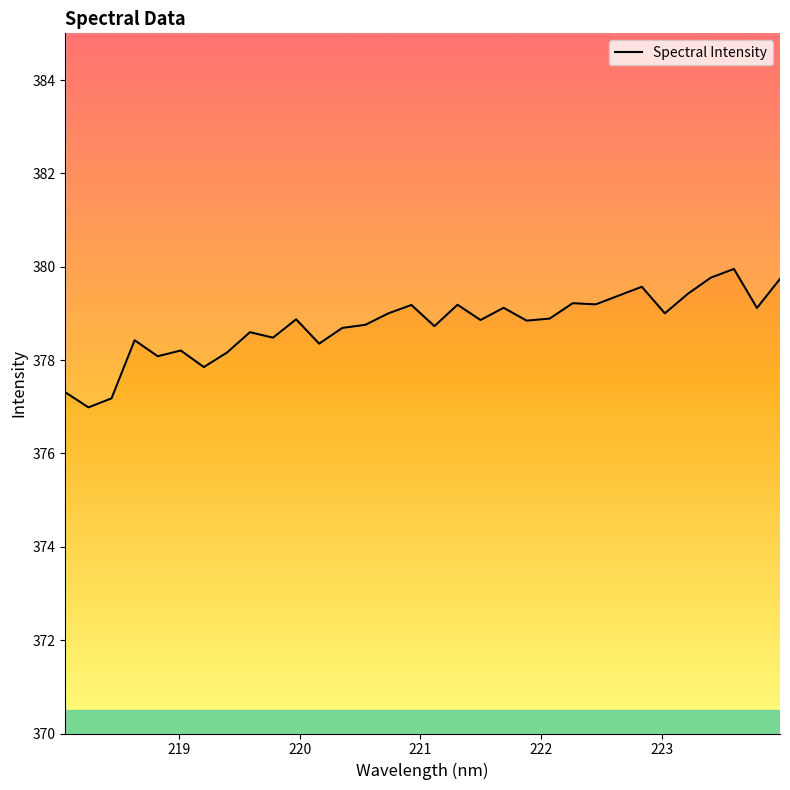

Rank the categories by value from lowest to highest.

218.2508, 218.442, 218.0596, 219.2067, 218.8244, 219.3979, 219.0156, 220.1623, 218.6332, 219.7801, 219.589, 220.3533, 221.1174, 220.5444, 221.8812, 221.4993, 219.9712, 222.0721, 220.7354, 223.0264, 223.7895, 221.6902, 220.9264, 221.3083, 222.4538, 222.263, 222.6447, 223.2172, 222.8355, 223.9802, 223.408, 223.5987